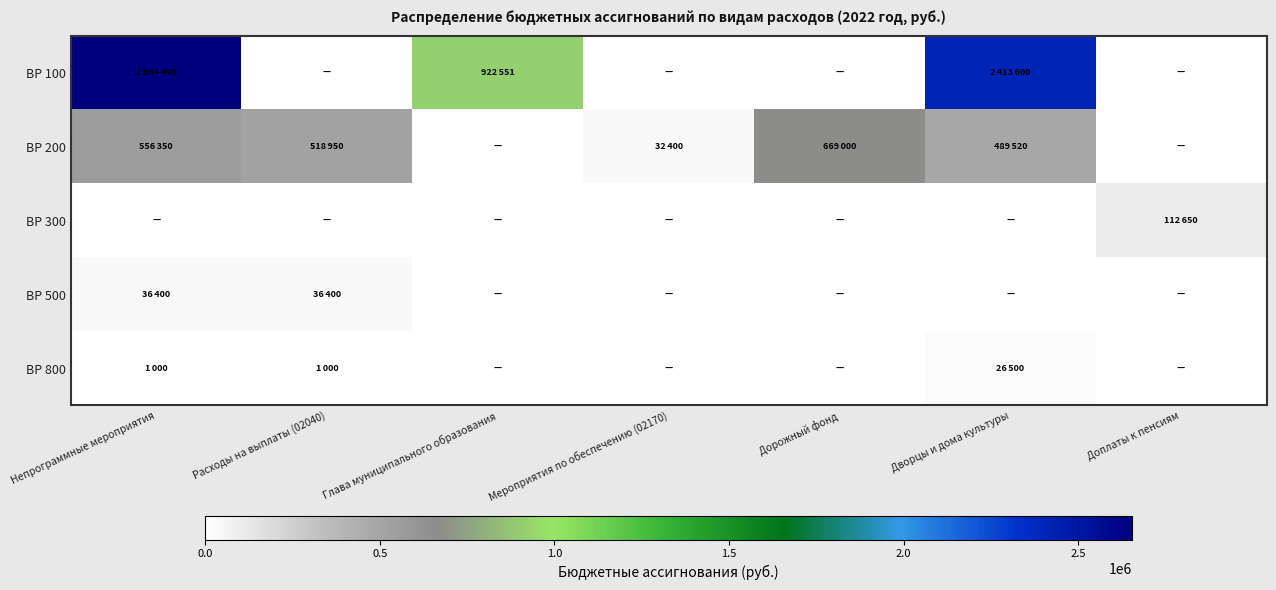

What is the greatest value displayed?

2654449